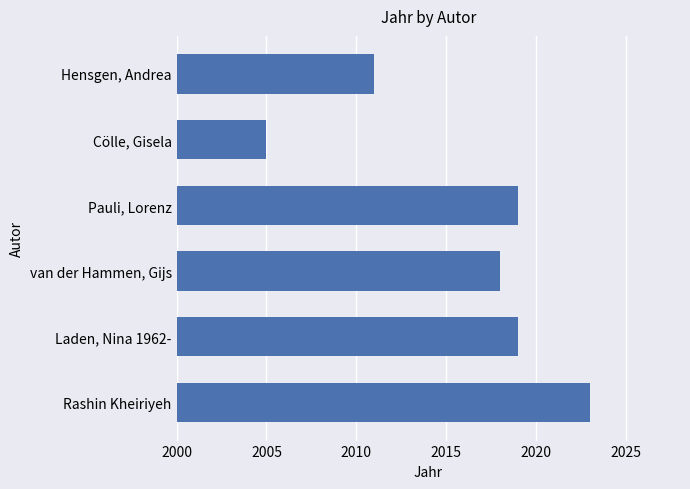

What is the maximum value shown in the chart?

2023